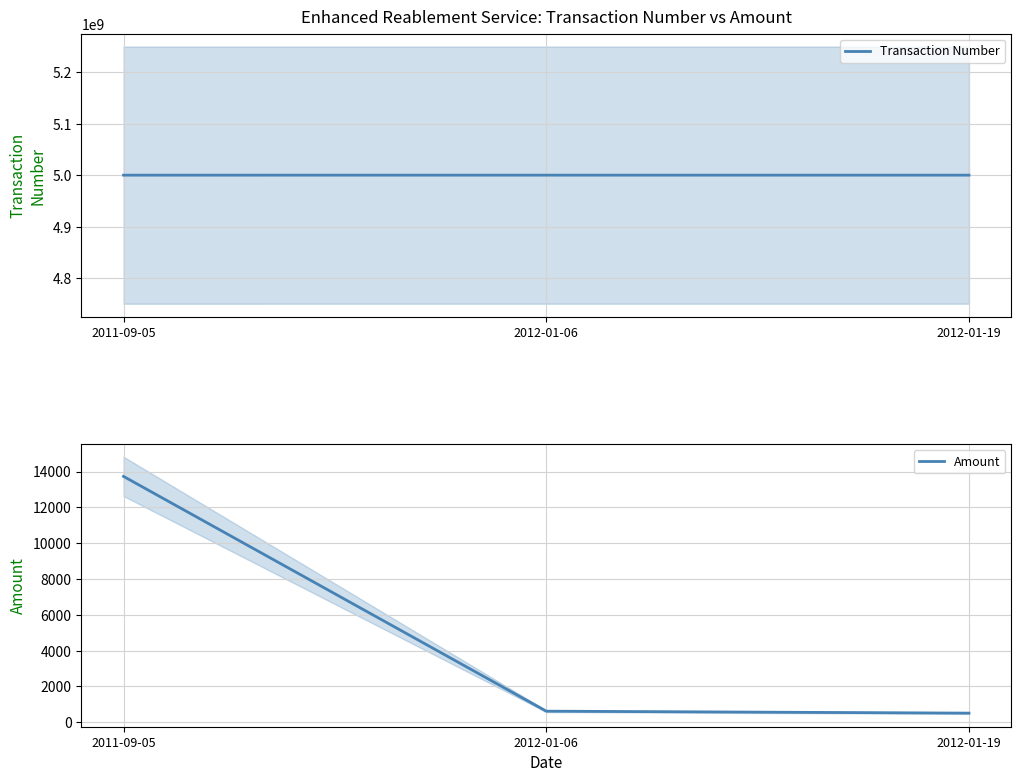

At how many categories does at least one series exceed 1840035063?

3